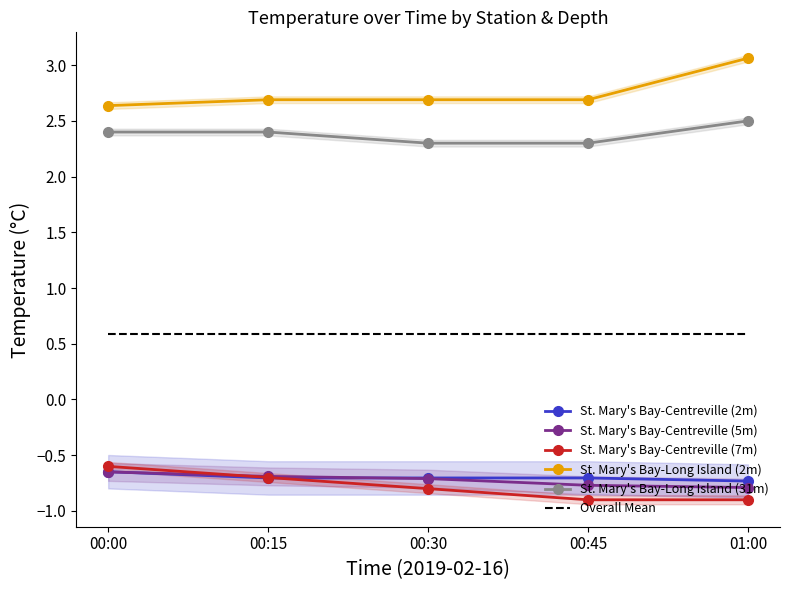

Where is St. Mary's Bay-Long Island (2m) nearest to the value 2?

00:00